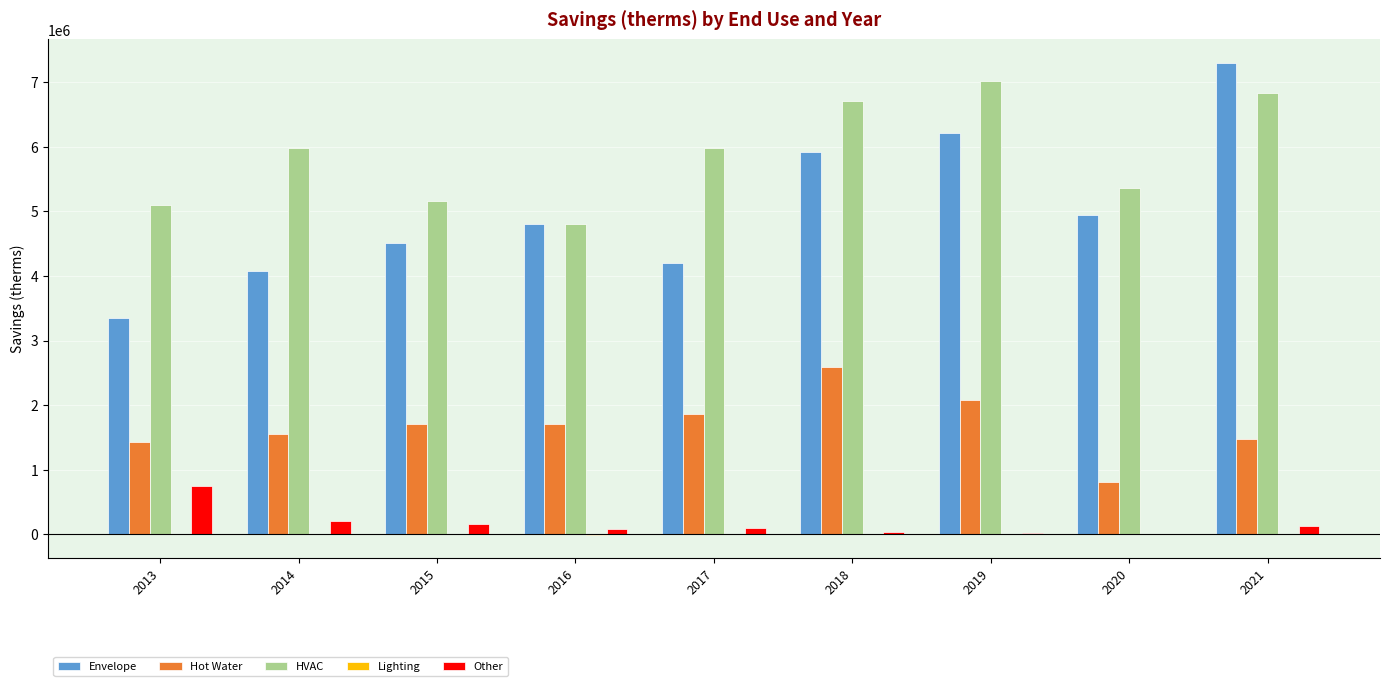

Between 2013 and 2018, which series saw the biggest shift?

Envelope